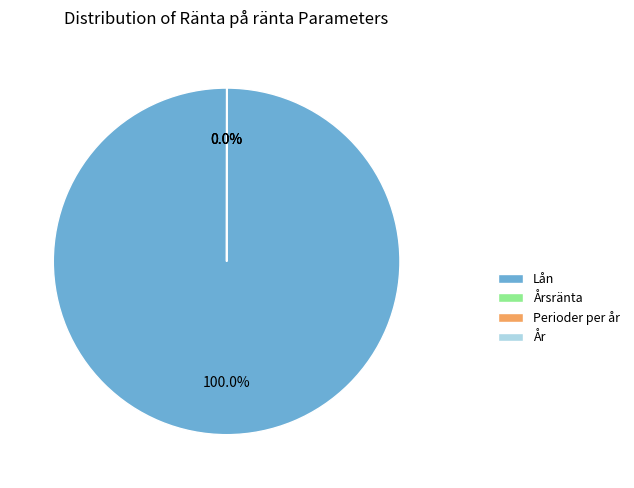

Rank the categories by value from lowest to highest.

Årsränta, Perioder per år, År, Lån